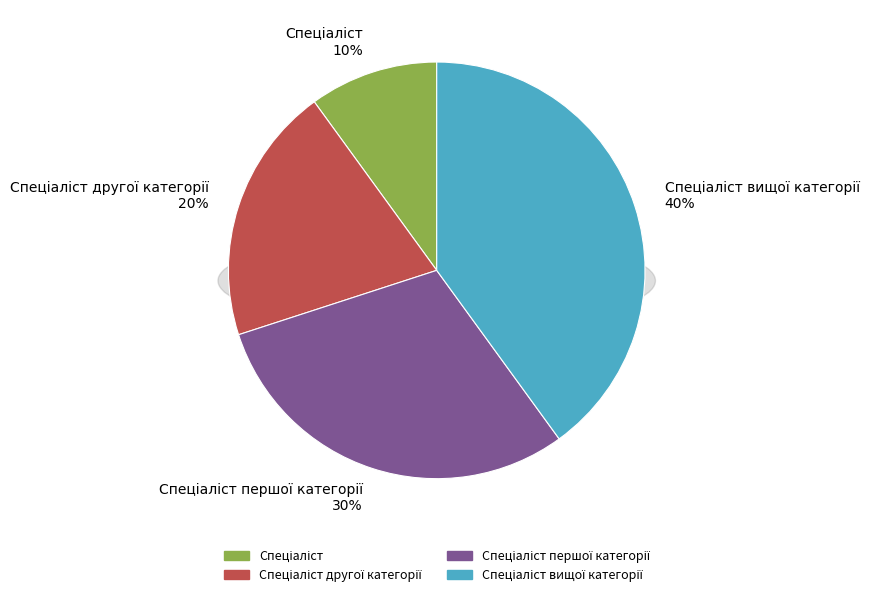

Combined, do Спеціаліст другої категорії and Спеціаліст вищої категорії account for over 50%?

Yes